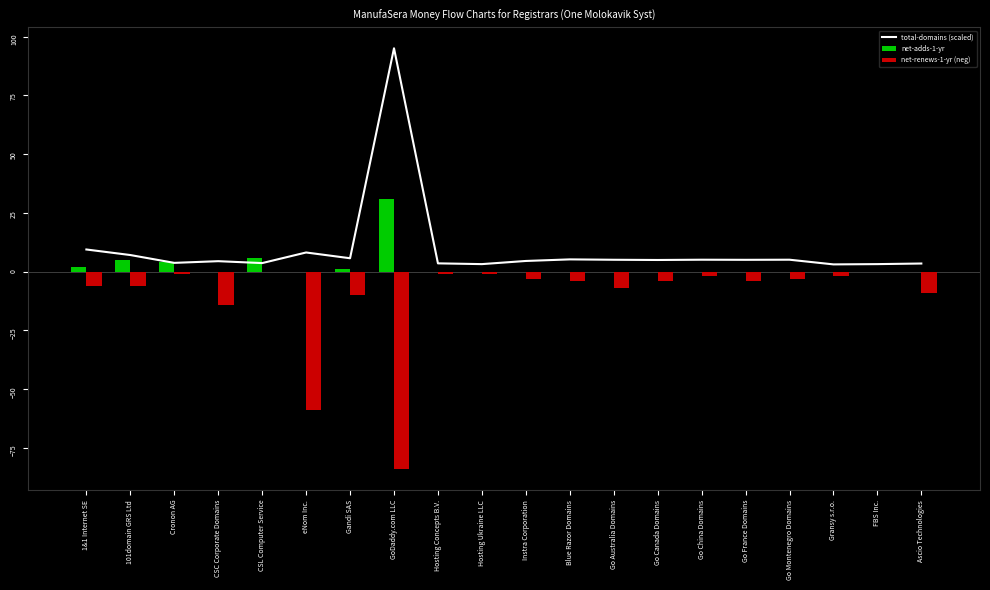

What is the label of the 20th bar from the left?

Ascio Technologies